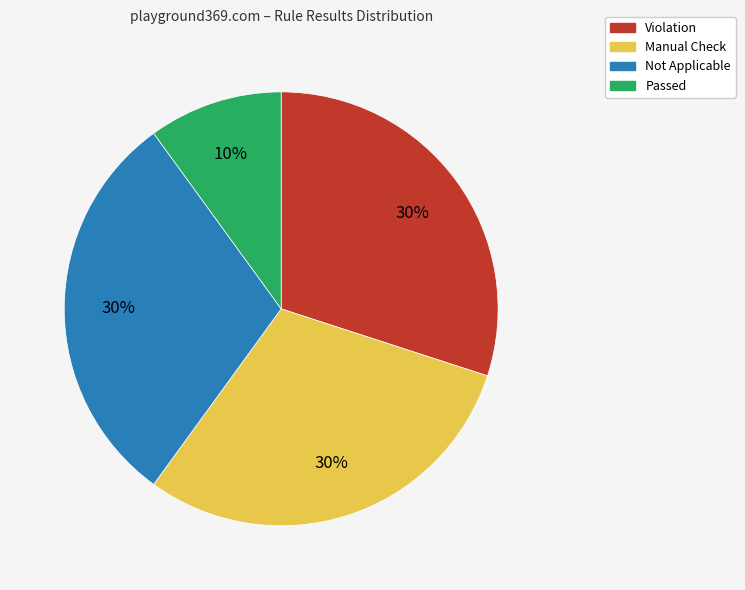

Do Manual Check and Passed together represent more than half of the pie?

No